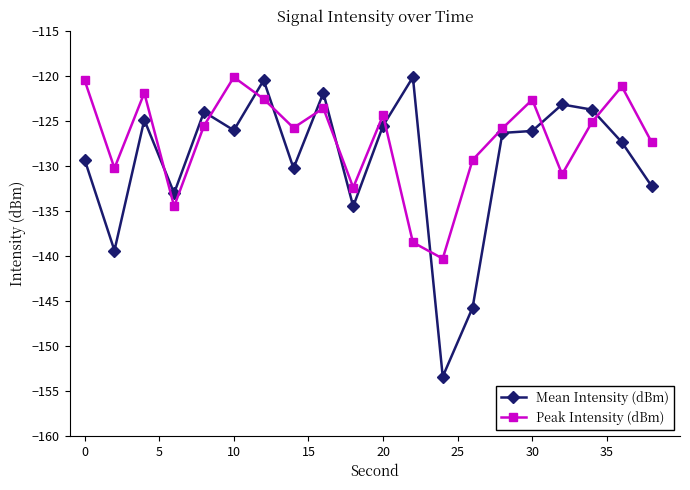

True or false: Mean Intensity (dBm) and Peak Intensity (dBm) intersect in this chart.

True